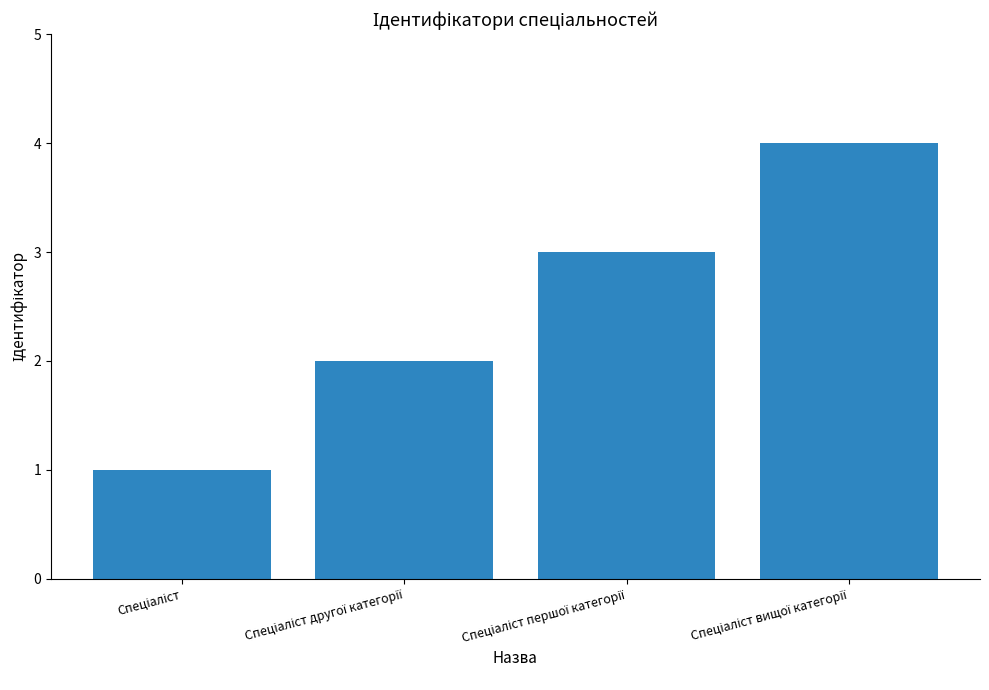

What is the sum of all values?

10